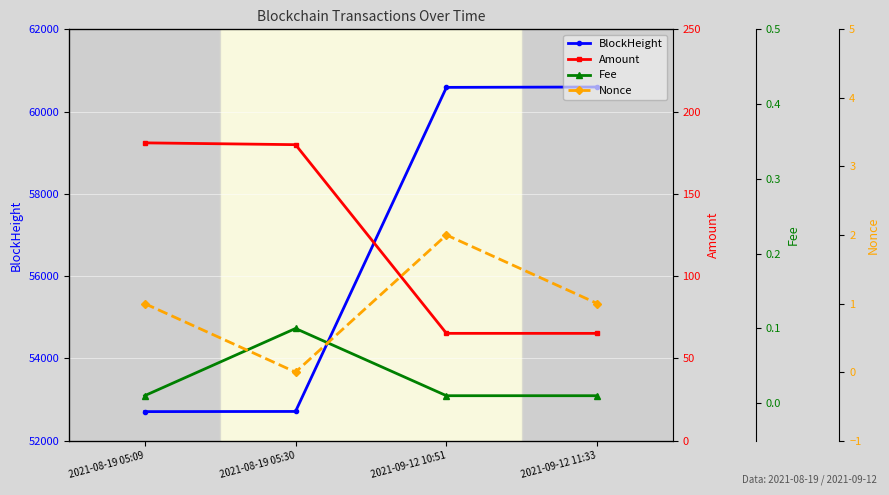

Reading right to left, list all the values displayed in this chart.

BlockHeight: 60598.0	60589.0	52710.0	52706.0
Amount: 65.2	65.2	179.9	181.0
Fee: 0.0	0.0	0.1	0.0
Nonce: 1.0	2.0	0.0	1.0